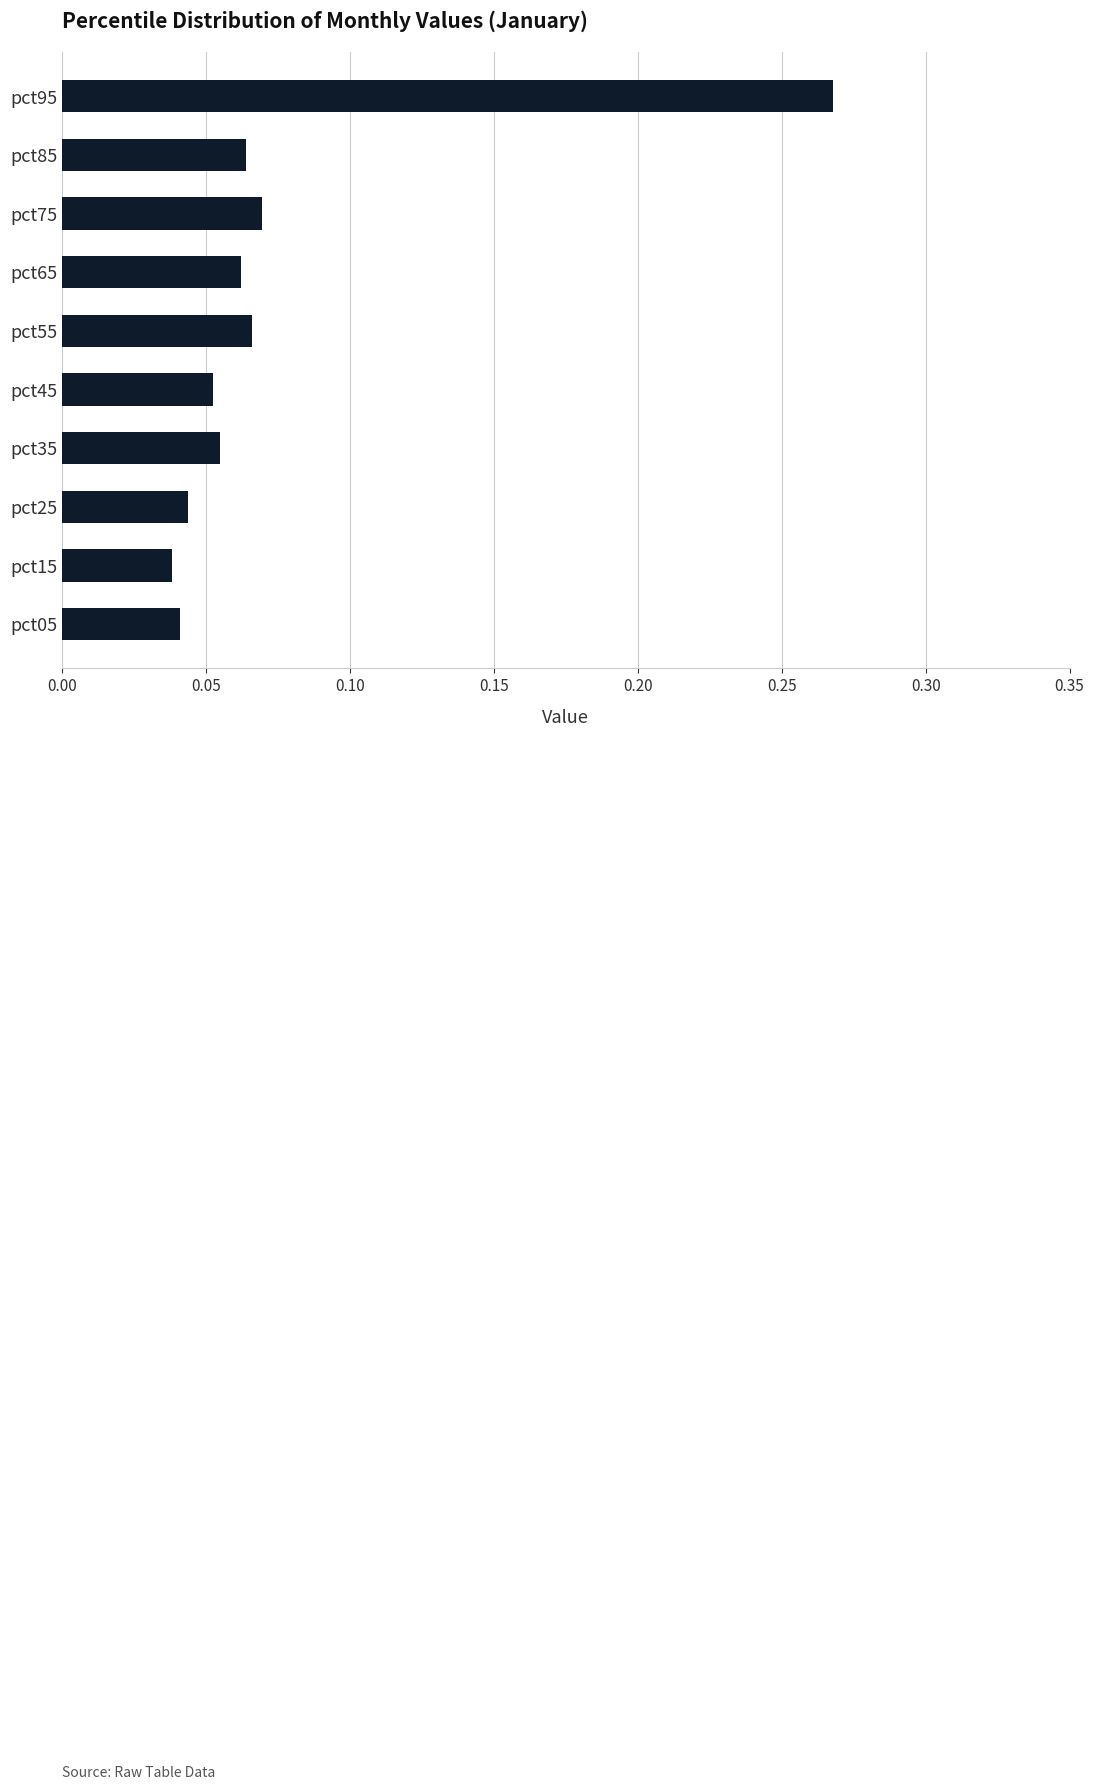

Count the values in the range 0 to 1.

10